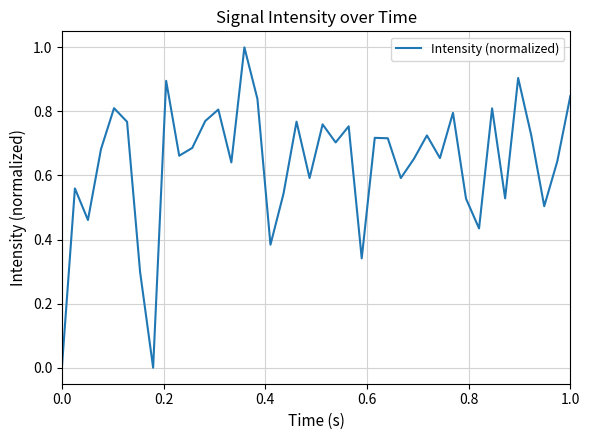

What is the difference between the maximum and minimum values?

1.0